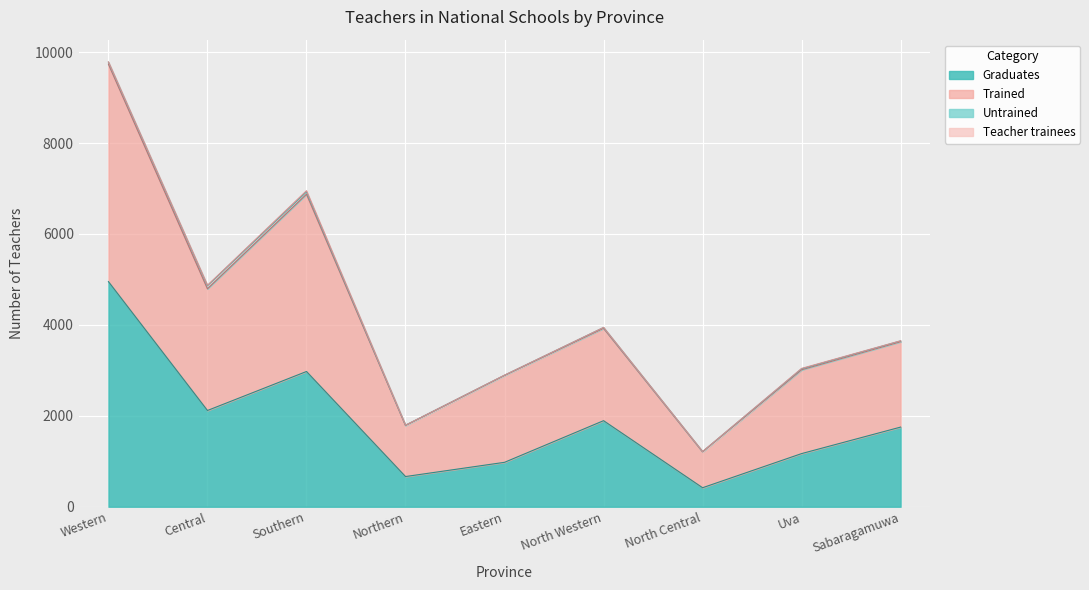

True or false: Graduates and Trained intersect in this chart.

False